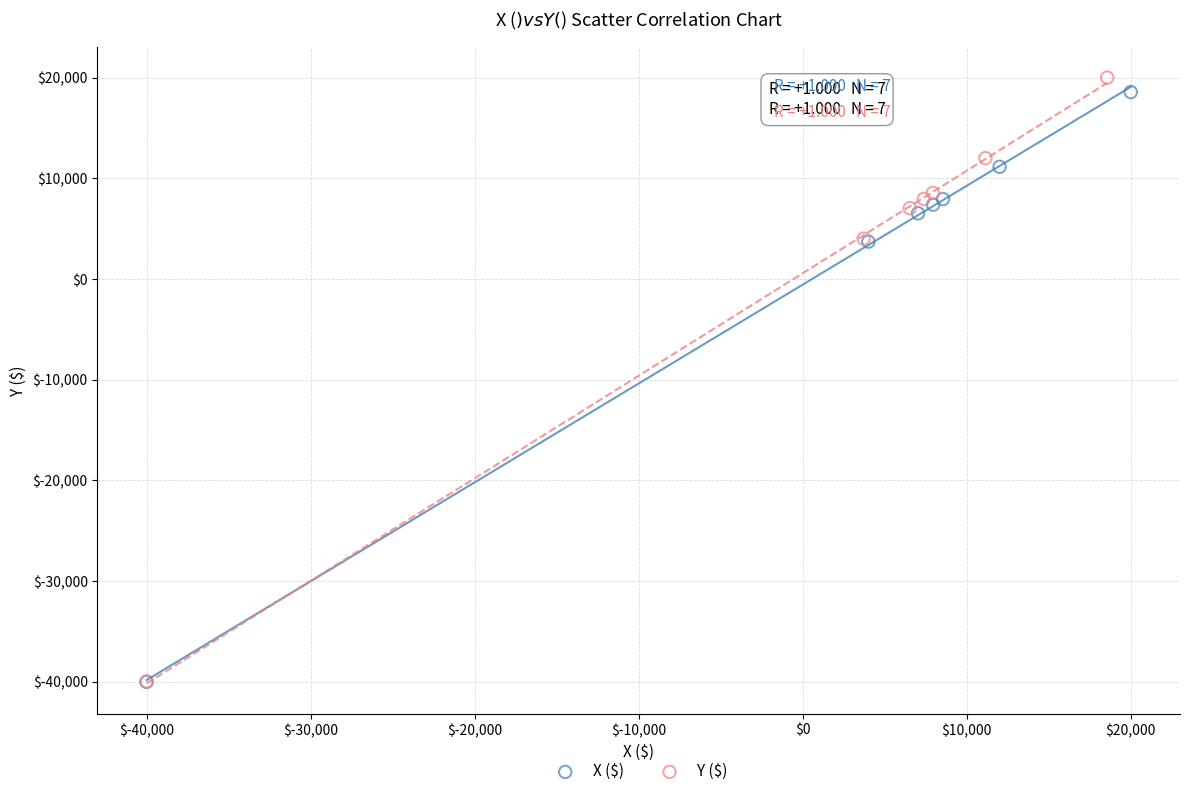

Which series has the largest Y range (max minus min)?

Y ($)